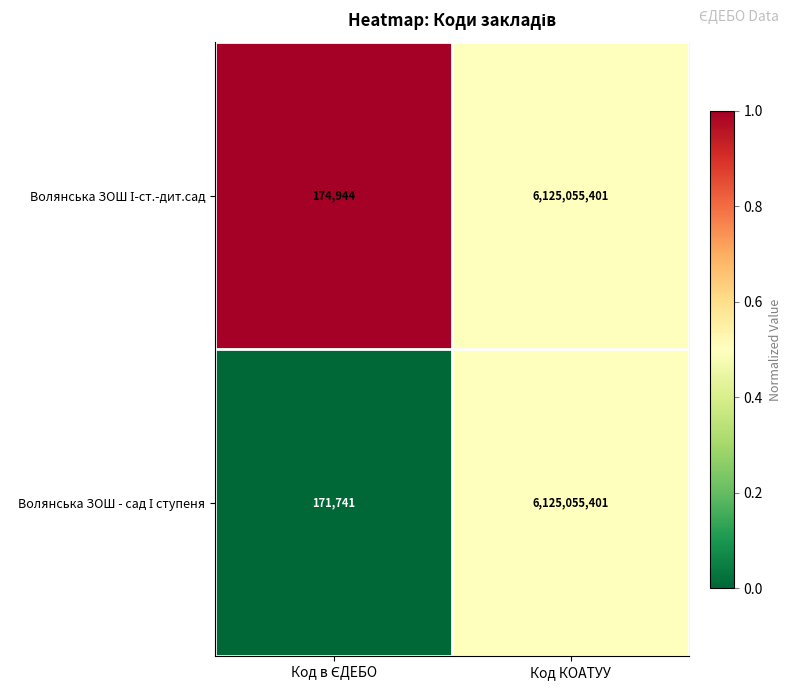

What is the smallest value displayed?

171741